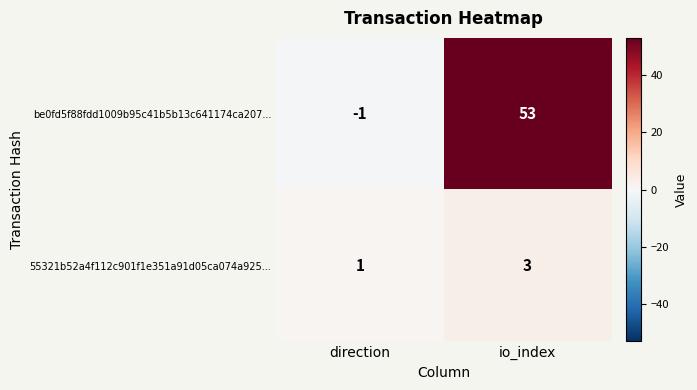

Count the number of data series in this chart.

2